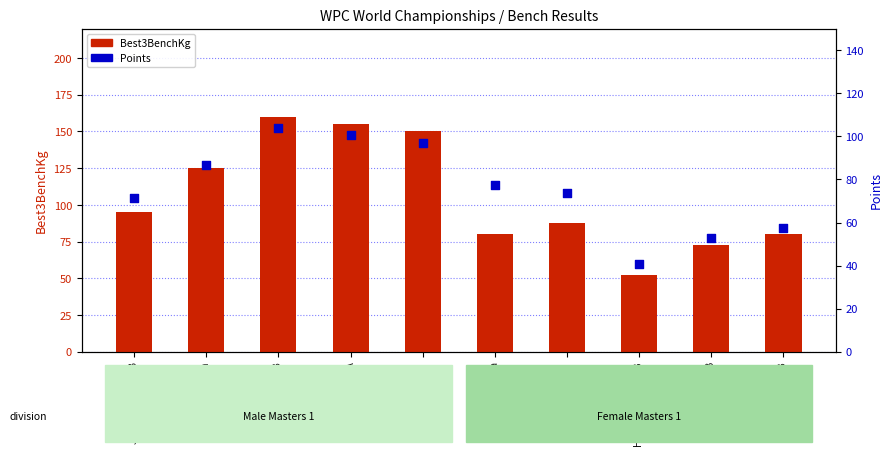

At which category is the sum across all series the highest?

David Zahedi GB